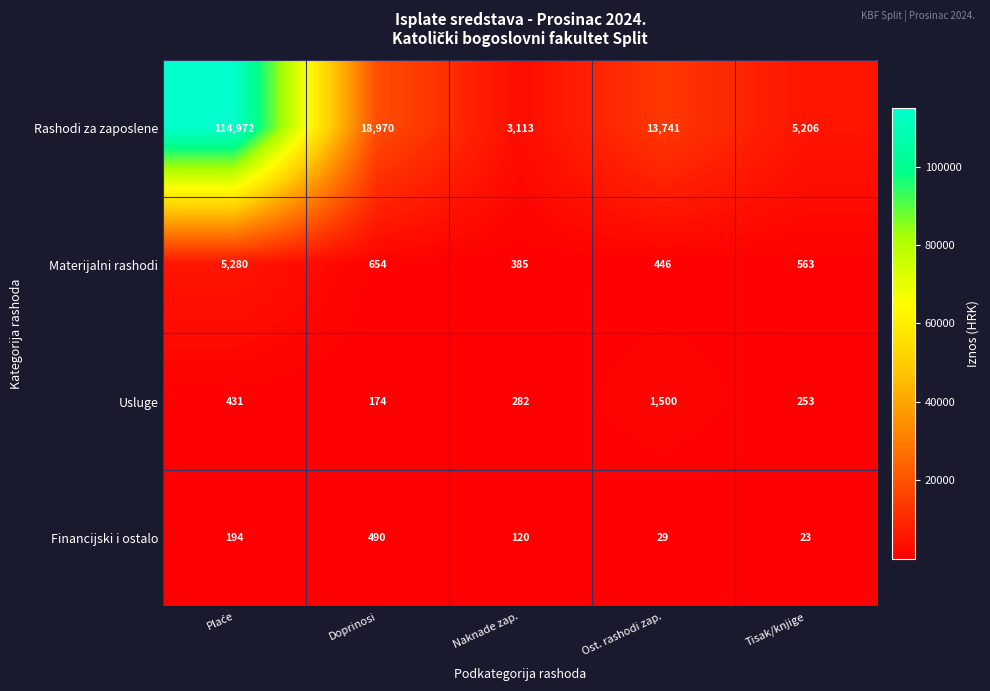

What is the total value across all series at Naknade zap.?

3900